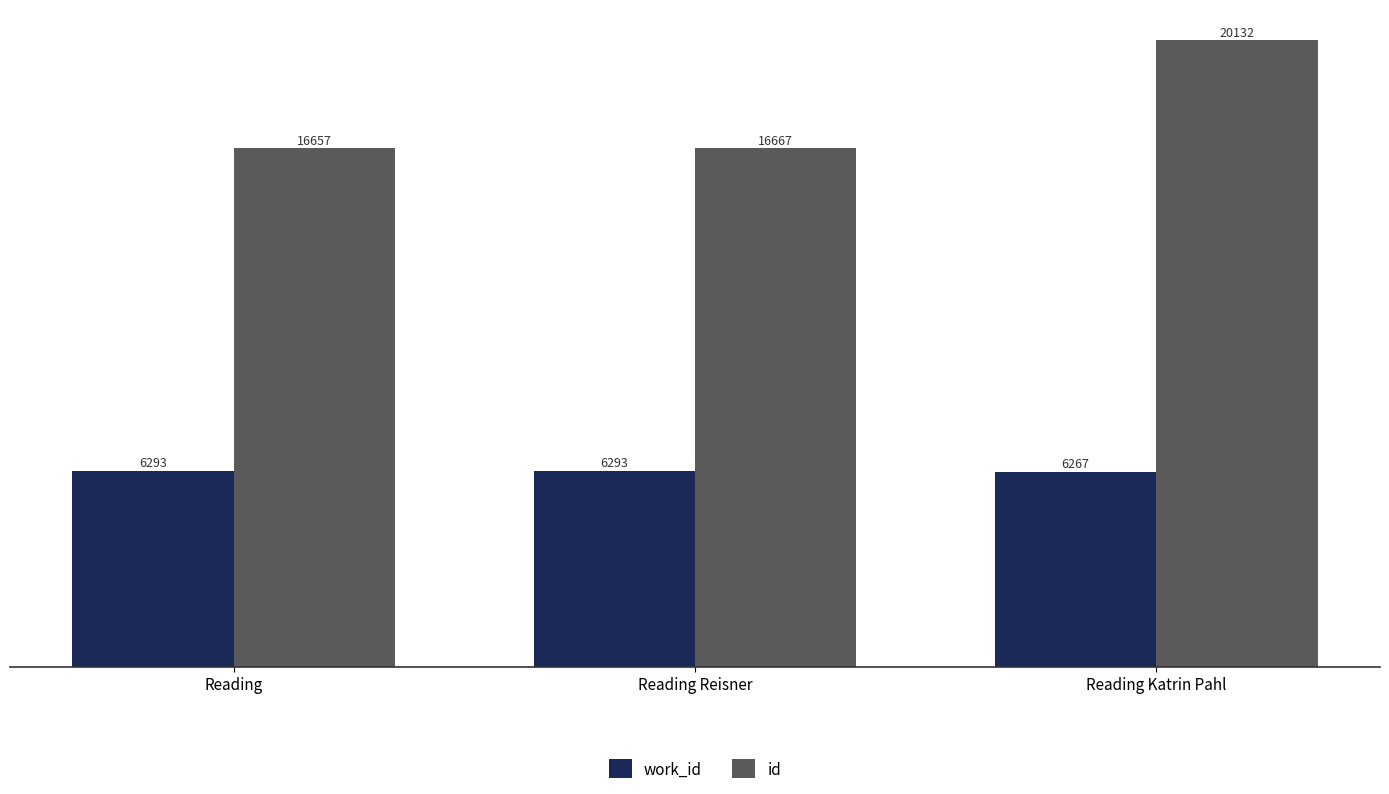

What are all the series names shown in the legend?

work_id, id